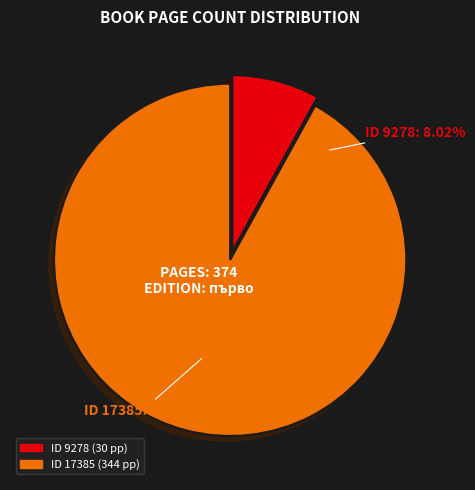

To the nearest percent, what percentage of the pie is 17385?

92%